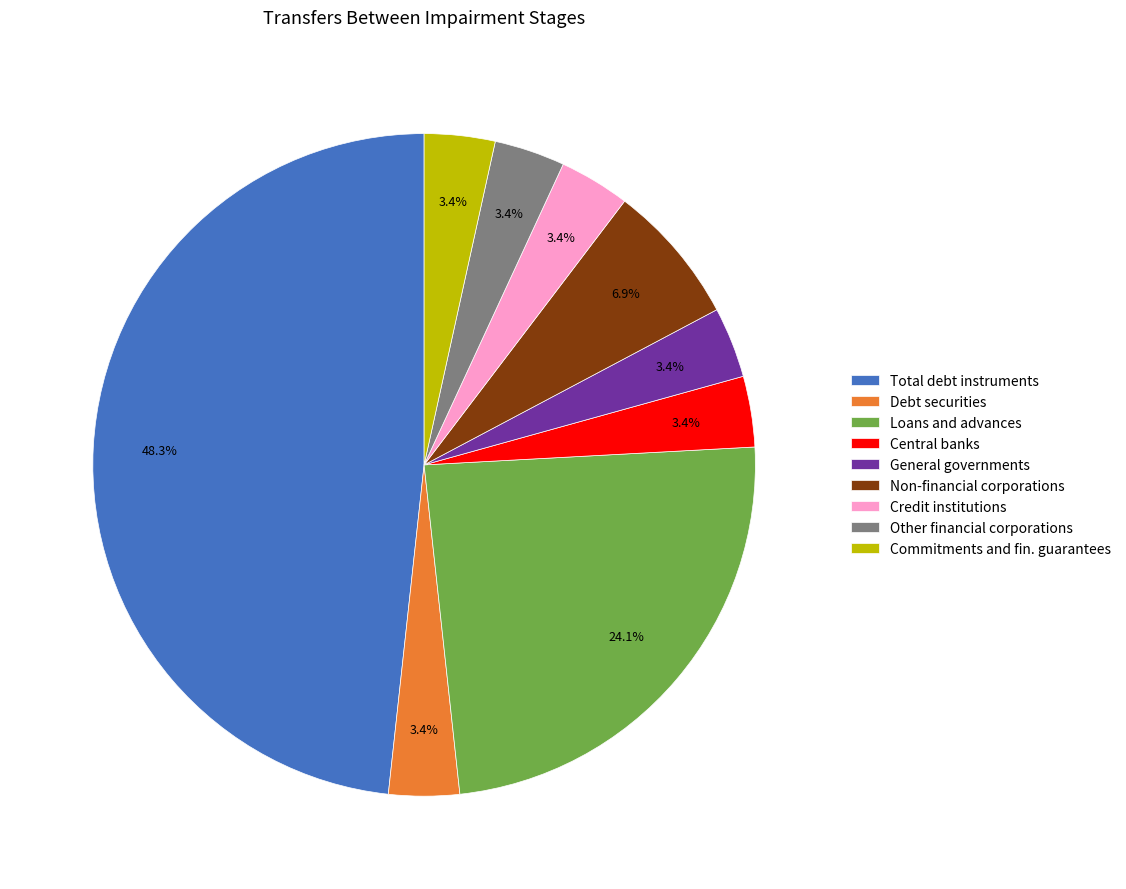

To the nearest percent, what is the combined percentage of Other financial corporations and Debt securities?

7%